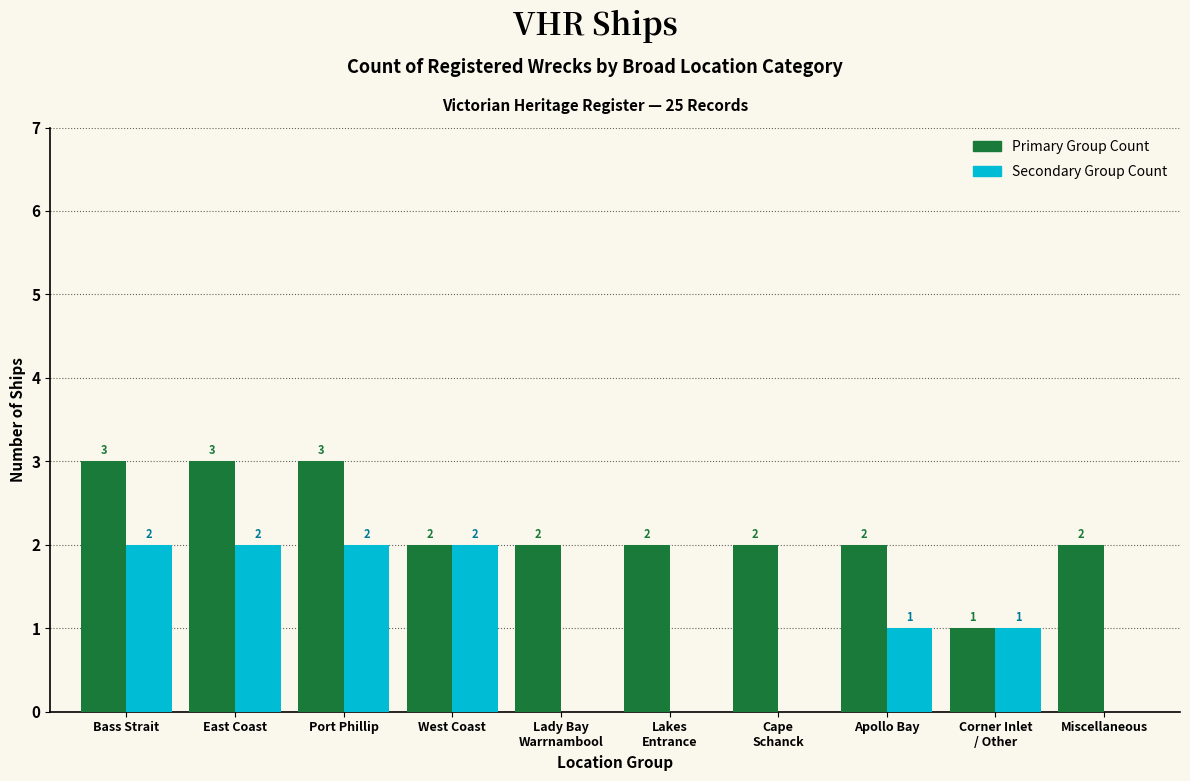

Count the number of categories in the chart.

10